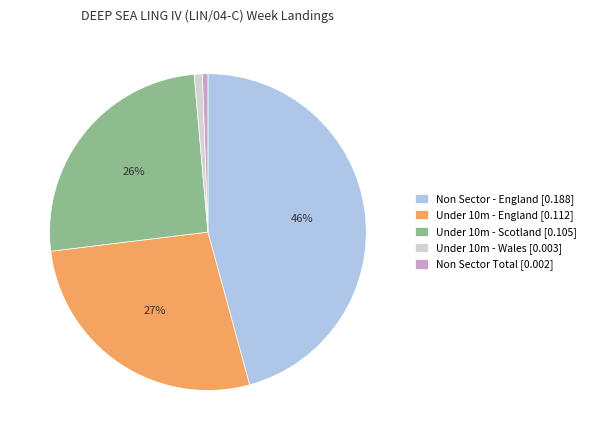

Is there any slice that represents more than half of the pie?

No